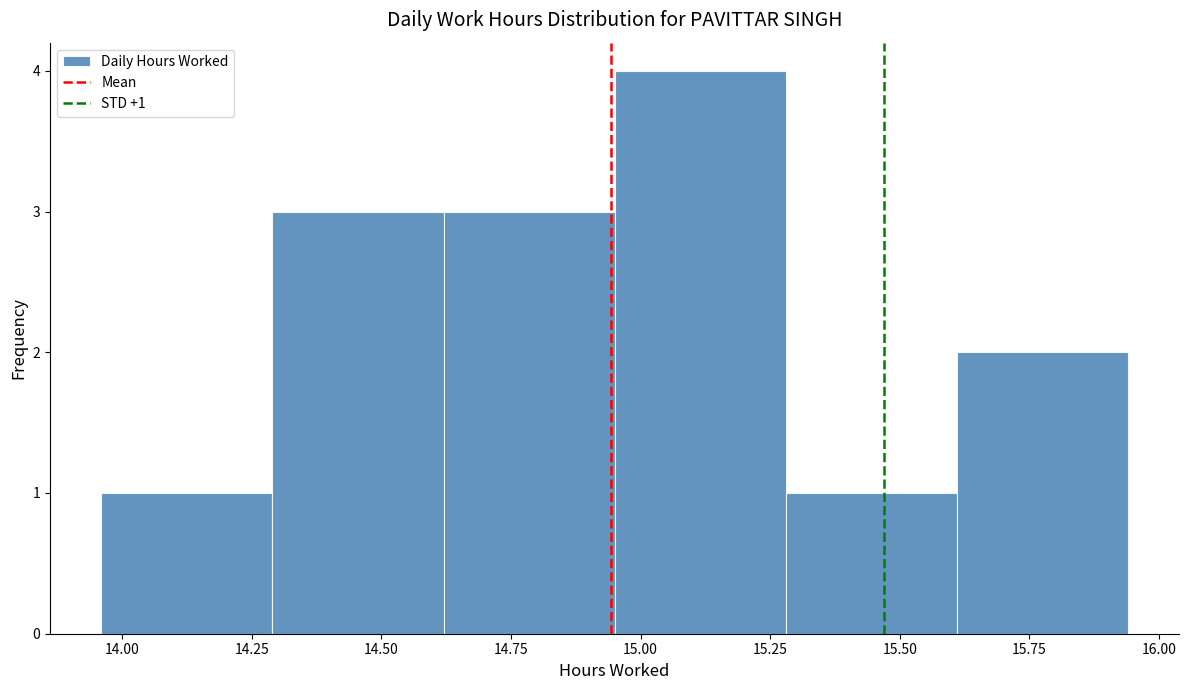

Which range on the x-axis has the tallest bar?

14.95 to 15.28